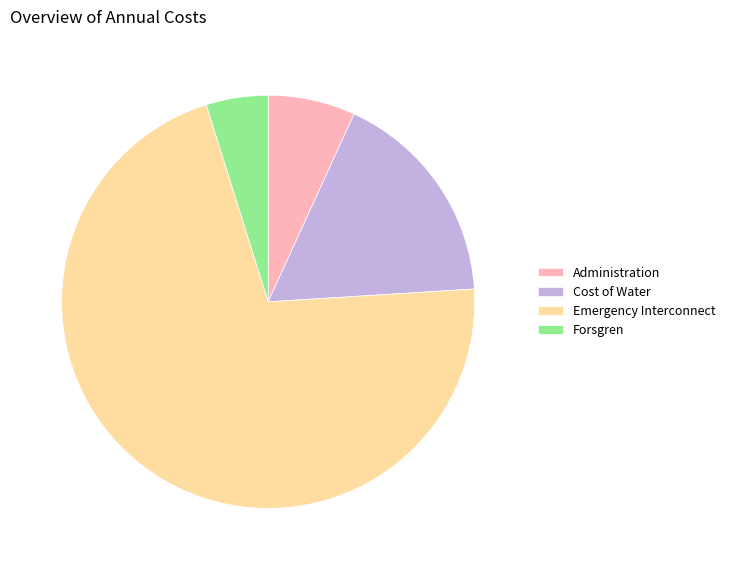

Is it true that Emergency Interconnect is 62% of the pie?

False